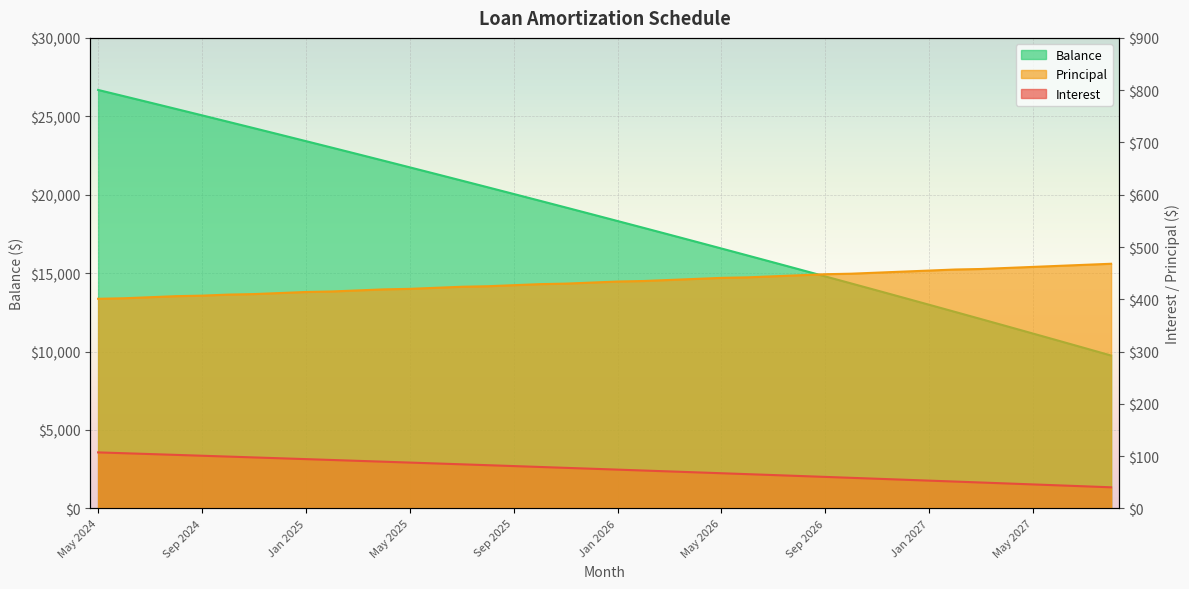

What is the average value of the Principal series?

433.4